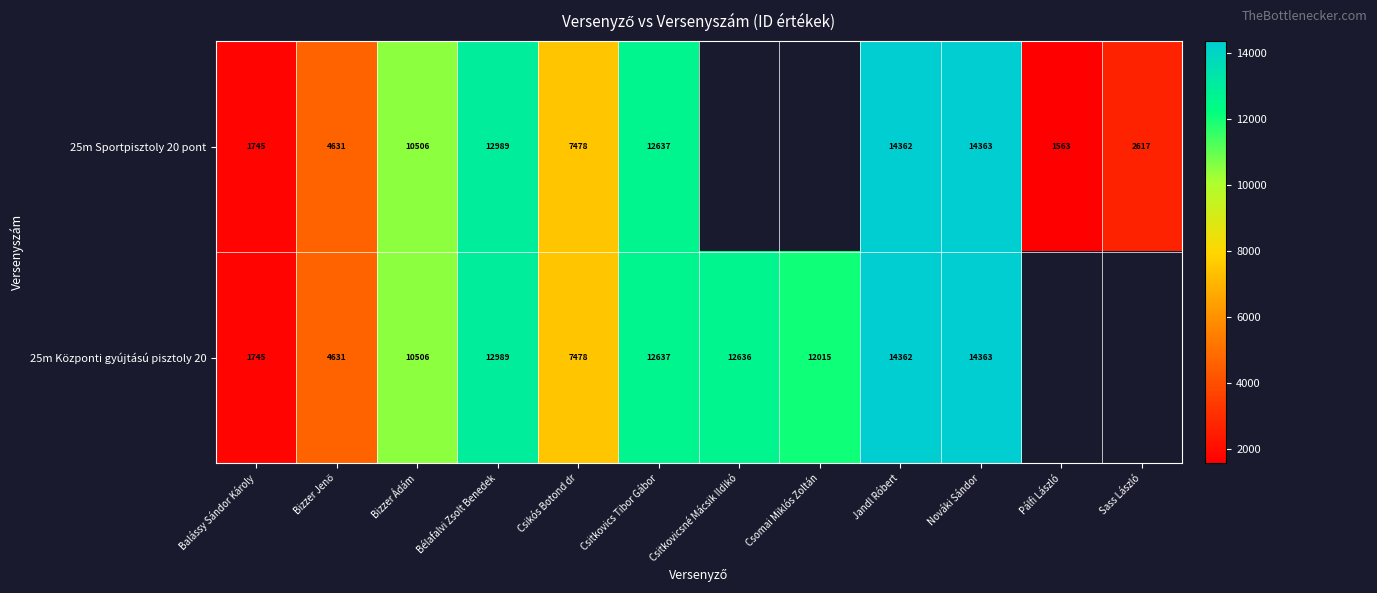

Is the value of 25m Központi gyújtású pisztoly 20 at Csomai Miklós Zoltán greater than the value of 25m Sportpisztoly 20 pont at Sass László?

Yes